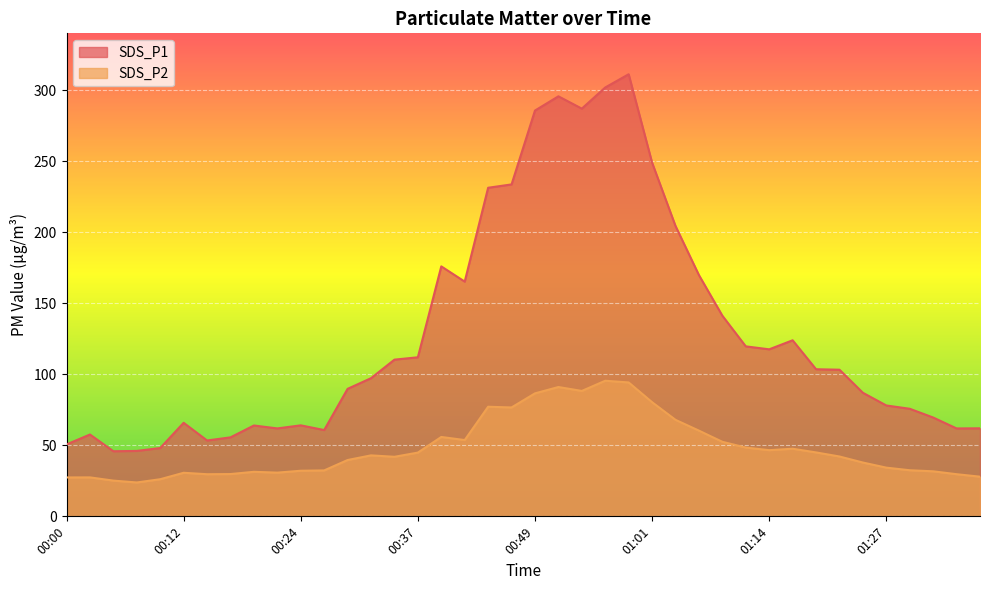

What is the maximum value shown in the chart?

311.2